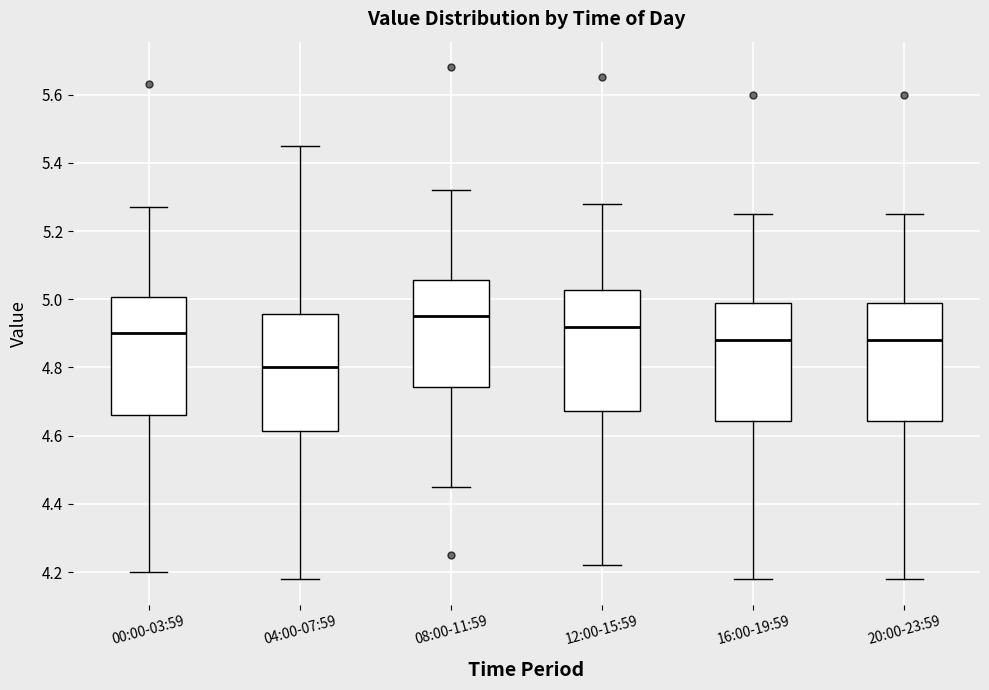

Reading left to right, transcribe this box plot: for each box, give where its median line is, the range the box spans, and where its two whiskers end, as read against the y-axis. The values are not printed on the chart, so give them approximately, as read against the axis.

00:00-03:59: median 4.90, box 4.66 to 5.00, whiskers 4.20 to 5.28
04:00-07:59: median 4.80, box 4.62 to 4.96, whiskers 4.18 to 5.46
08:00-11:59: median 4.96, box 4.74 to 5.06, whiskers 4.46 to 5.32
12:00-15:59: median 4.92, box 4.68 to 5.02, whiskers 4.22 to 5.28
16:00-19:59: median 4.88, box 4.64 to 5.00, whiskers 4.18 to 5.26
20:00-23:59: median 4.88, box 4.64 to 5.00, whiskers 4.18 to 5.26